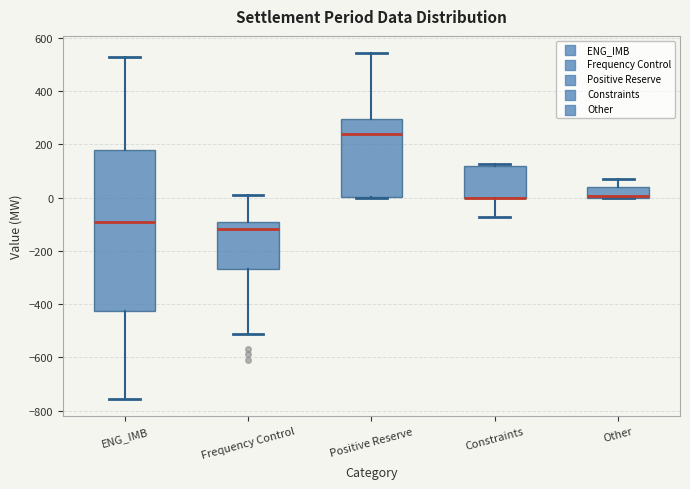

Where is the lower edge of the box for ENG_IMB on the y-axis? The values are not printed on the chart, so give them approximately, as read against the axis.

-420